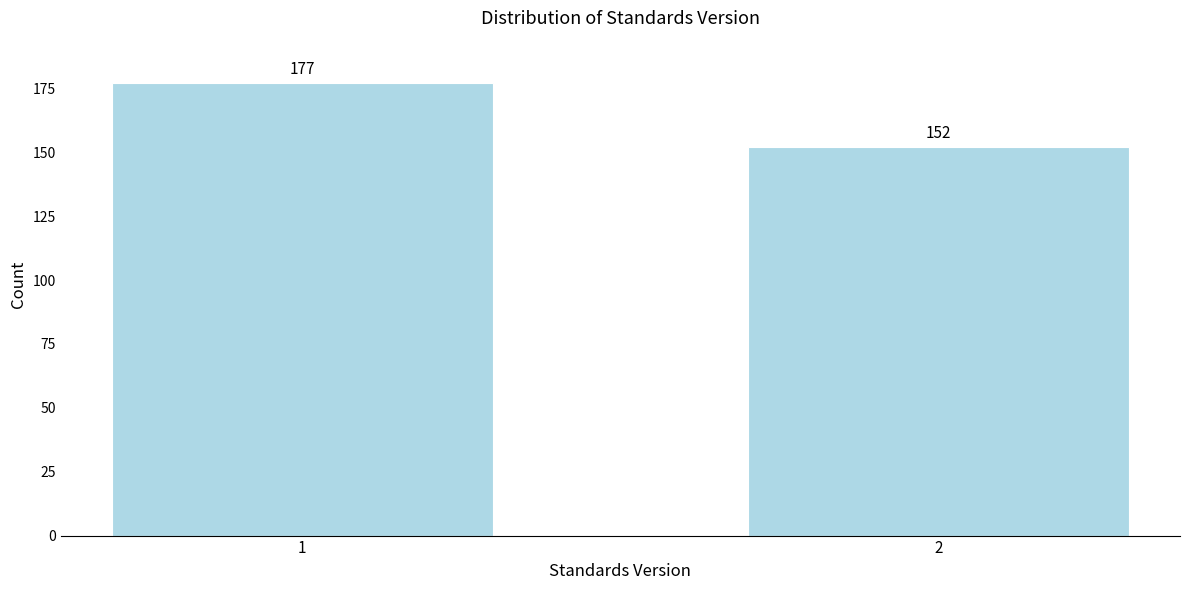

Reading left to right, transcribe all the data shown in this chart.

177	152